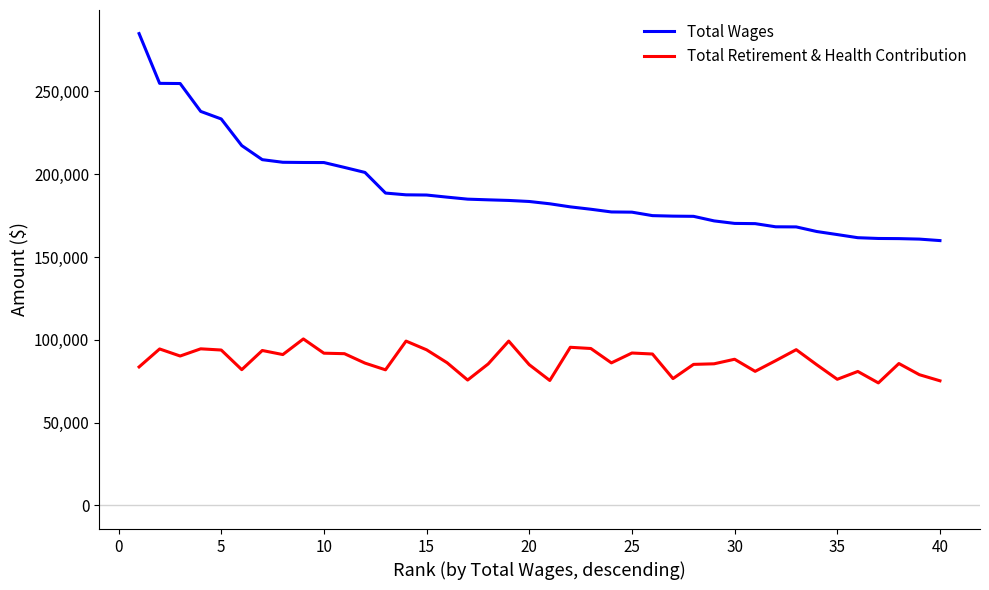

Rank the series by their maximum value, from lowest to highest.

Total Retirement & Health Contribution, Total Wages